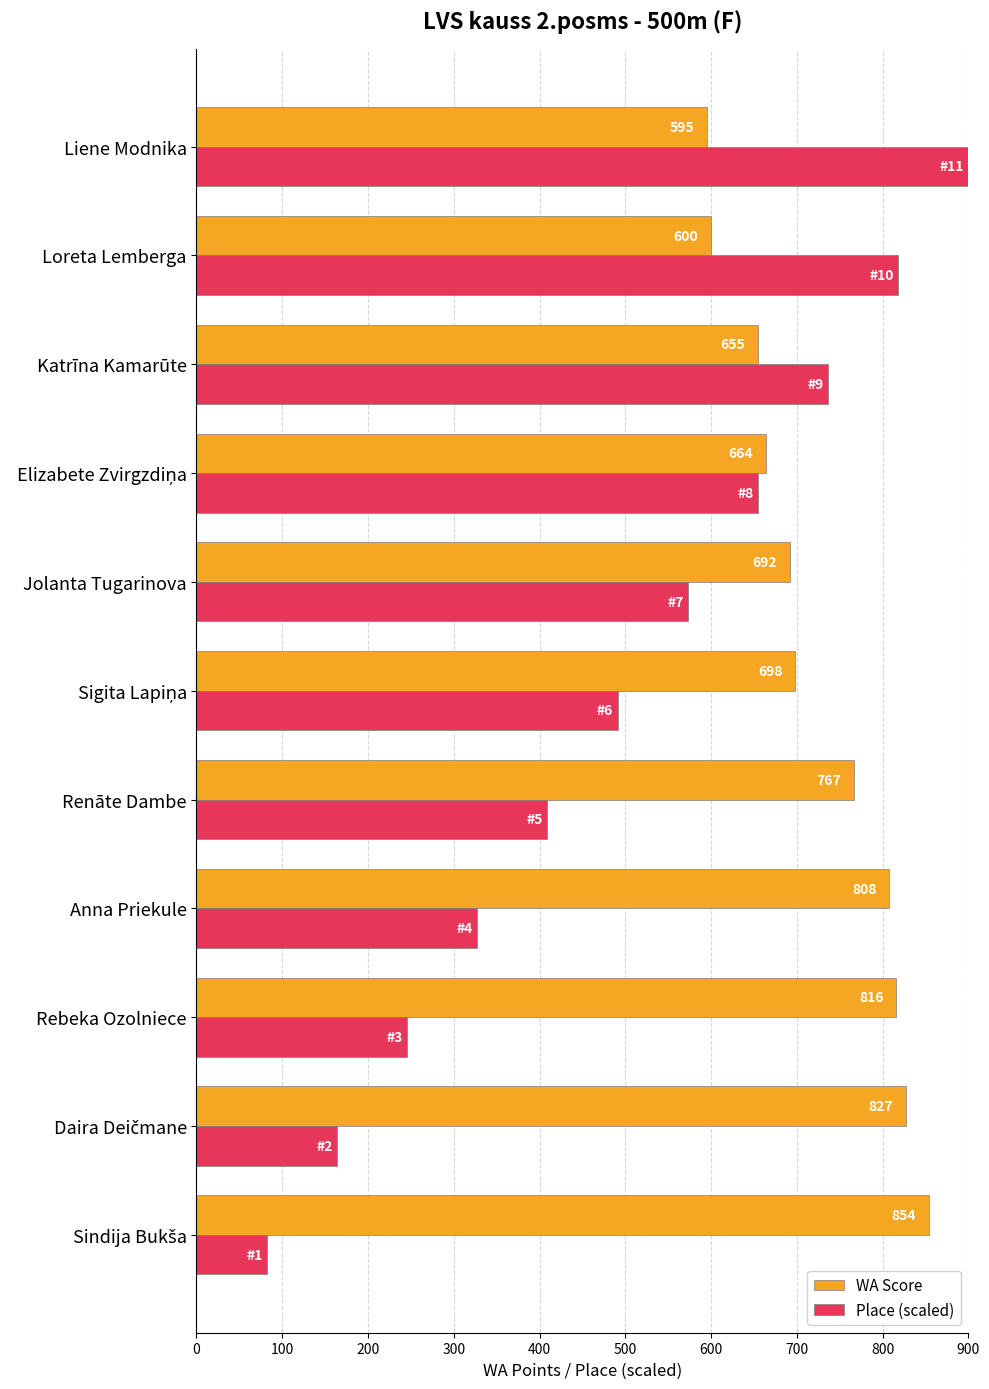

The value of WA Score at Loreta Lemberga is 600.0. True or false?

True